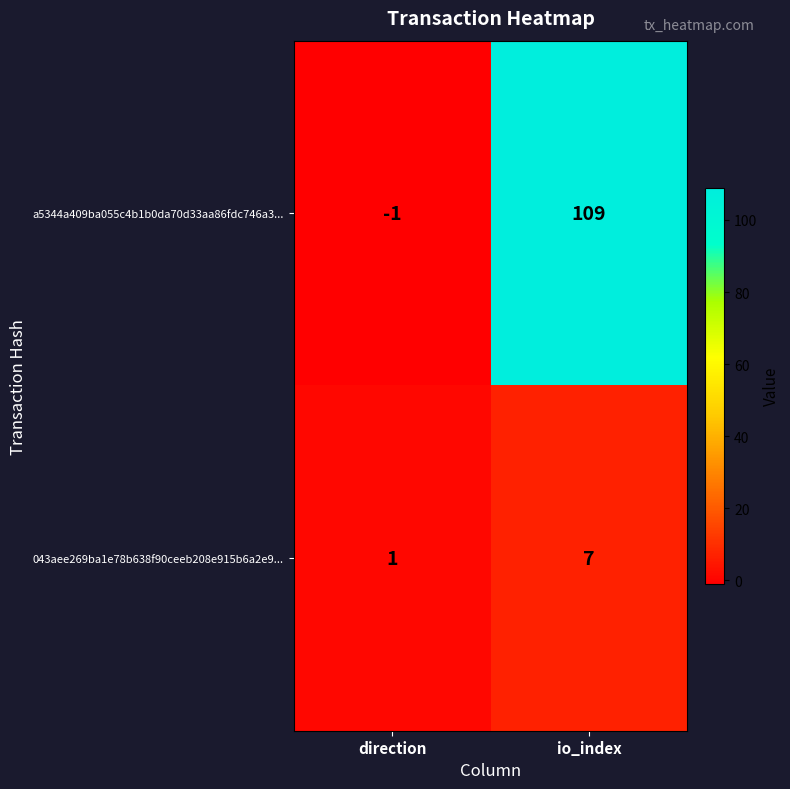

What is the maximum value shown in the chart?

109